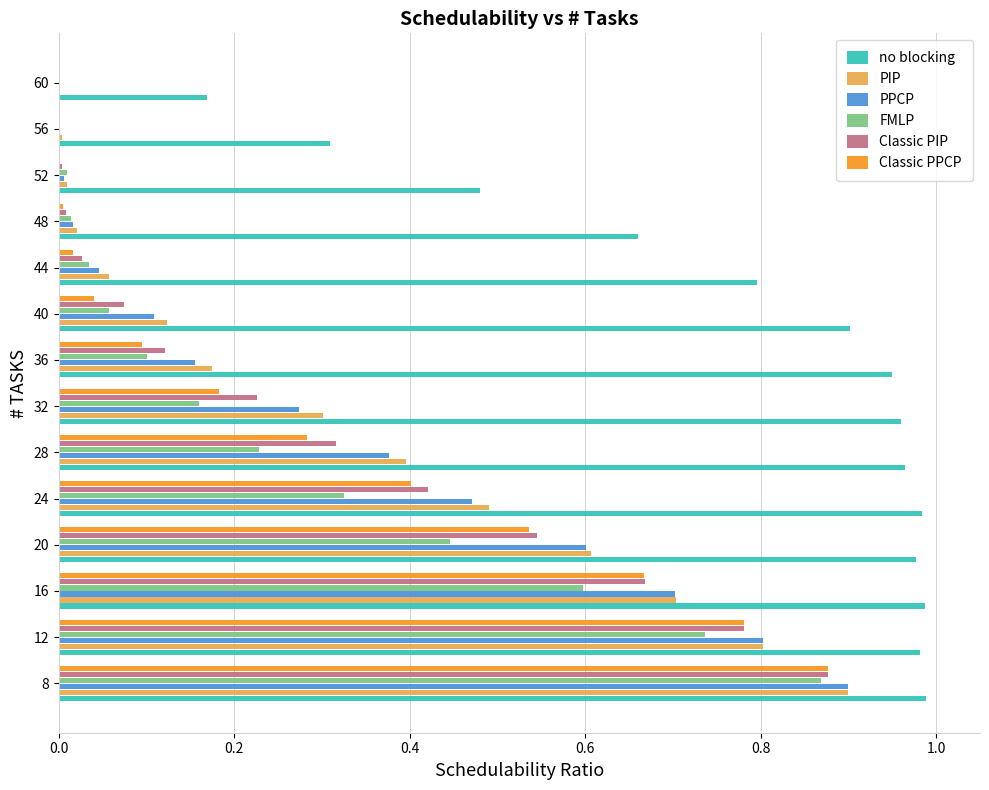

What is the sum of the PIP values at 32 and 8?

1.2